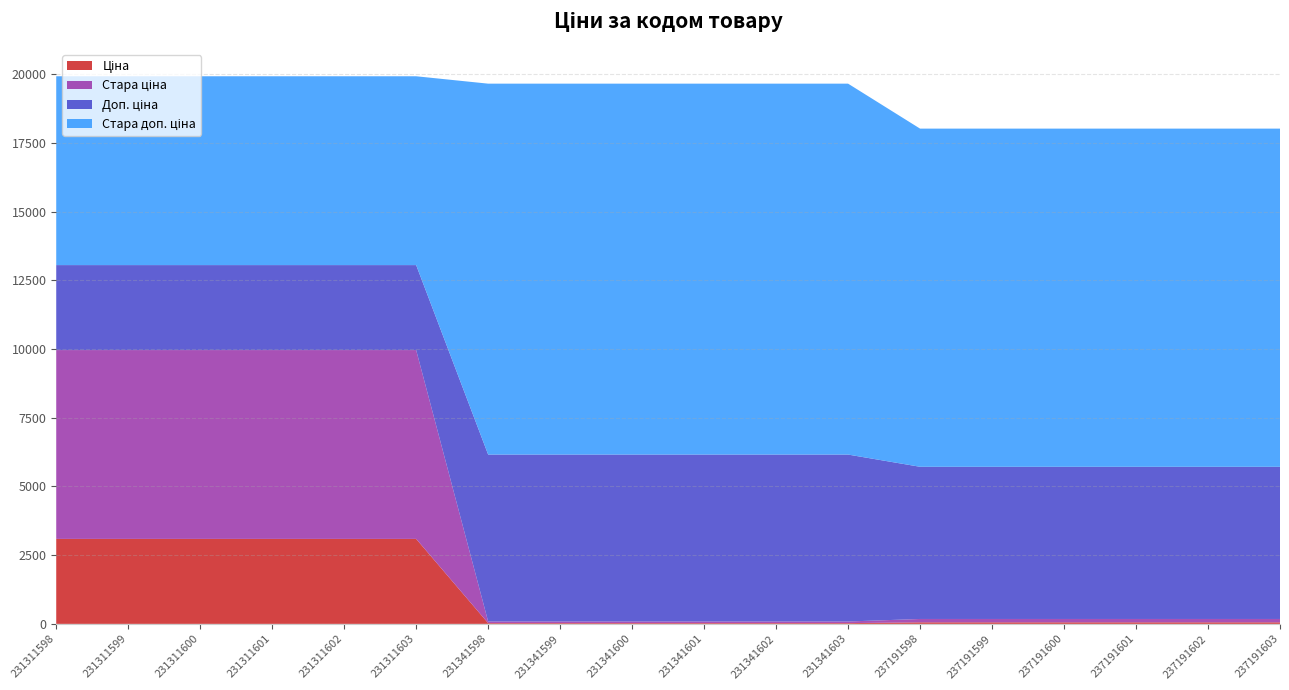

Reading left to right, extract all data points from this chart.

Ціна: 231311598=3091.2	231311599=3091.2	231311600=3091.2	231311601=3091.2	231311602=3091.2	231311603=3091.2	231341598=27.0	231341599=27.0	231341600=27.0	231341601=27.0	231341602=27.0	231341603=27.0	237191598=55.4	237191599=55.4	237191600=55.4	237191601=55.4	237191602=55.4	237191603=55.4
Стара ціна: 231311598=6869.4	231311599=6869.4	231311600=6869.4	231311601=6869.4	231311602=6869.4	231311603=6869.4	231341598=60.0	231341599=60.0	231341600=60.0	231341601=60.0	231341602=60.0	231341603=60.0	237191598=123.0	237191599=123.0	237191600=123.0	237191601=123.0	237191602=123.0	237191603=123.0
Доп. ціна: 231311598=3091.0	231311599=3091.0	231311600=3091.0	231311601=3091.0	231311602=3091.0	231311603=3091.0	231341598=6072.0	231341599=6072.0	231341600=6072.0	231341601=6072.0	231341602=6072.0	231341603=6072.0	237191598=5536.0	237191599=5536.0	237191600=5536.0	237191601=5536.0	237191602=5536.0	237191603=5536.0
Стара доп. ціна: 231311598=6869.4	231311599=6869.4	231311600=6869.4	231311601=6869.4	231311602=6869.4	231311603=6869.4	231341598=13493.2	231341599=13493.2	231341600=13493.2	231341601=13493.2	231341602=13493.2	231341603=13493.2	237191598=12302.0	237191599=12302.0	237191600=12302.0	237191601=12302.0	237191602=12302.0	237191603=12302.0